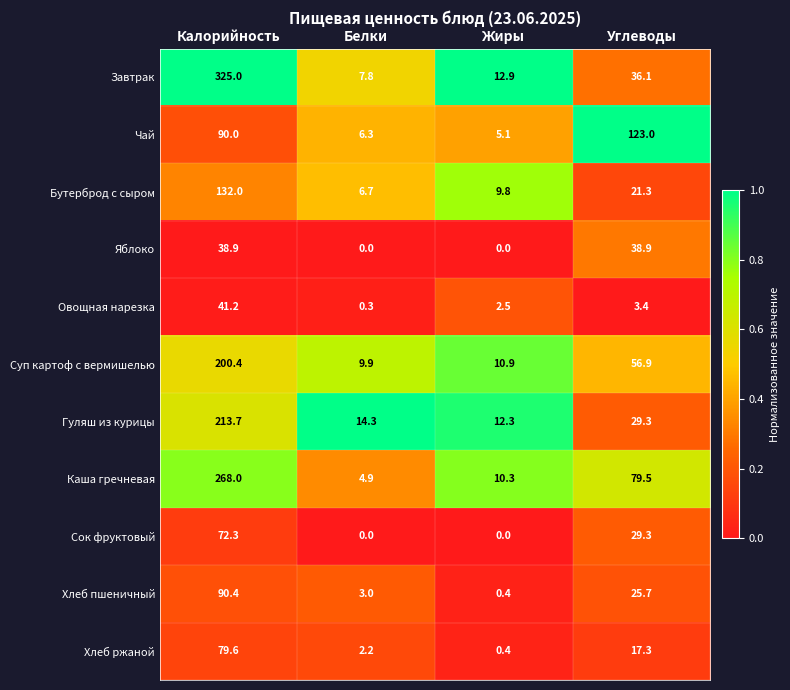

Is the value of Сок фруктовый at Углеводы greater than the value of Гуляш из курицы at Белки?

Yes